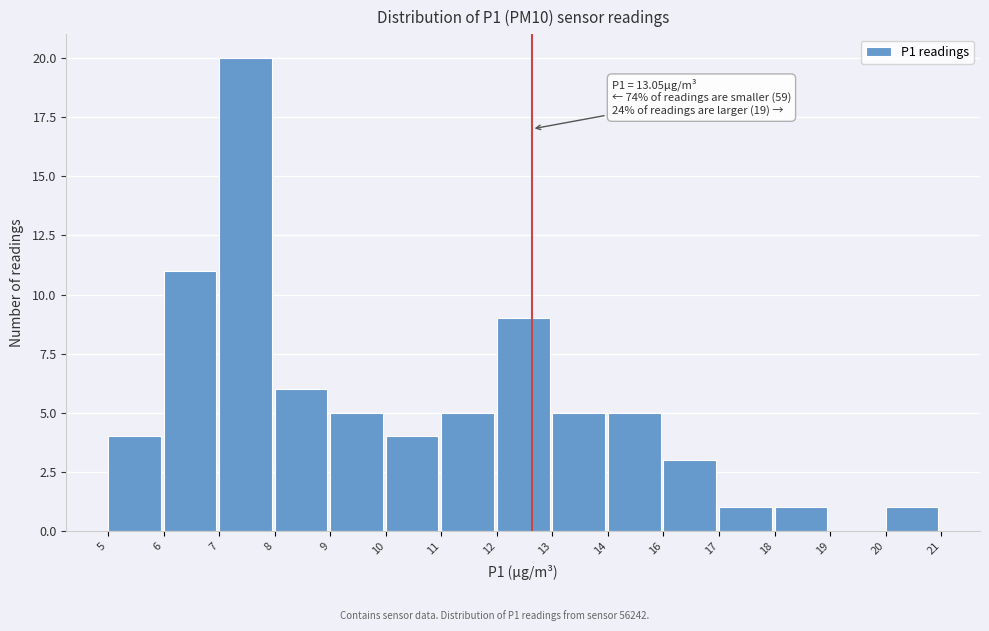

Reading left to right, extract all data points from this chart.

5=4	6=11	7=20	8=6	9=5	10=4	11=5	12=9	13=5	14=5	16=3	17=1	18=1	19=0	20=1